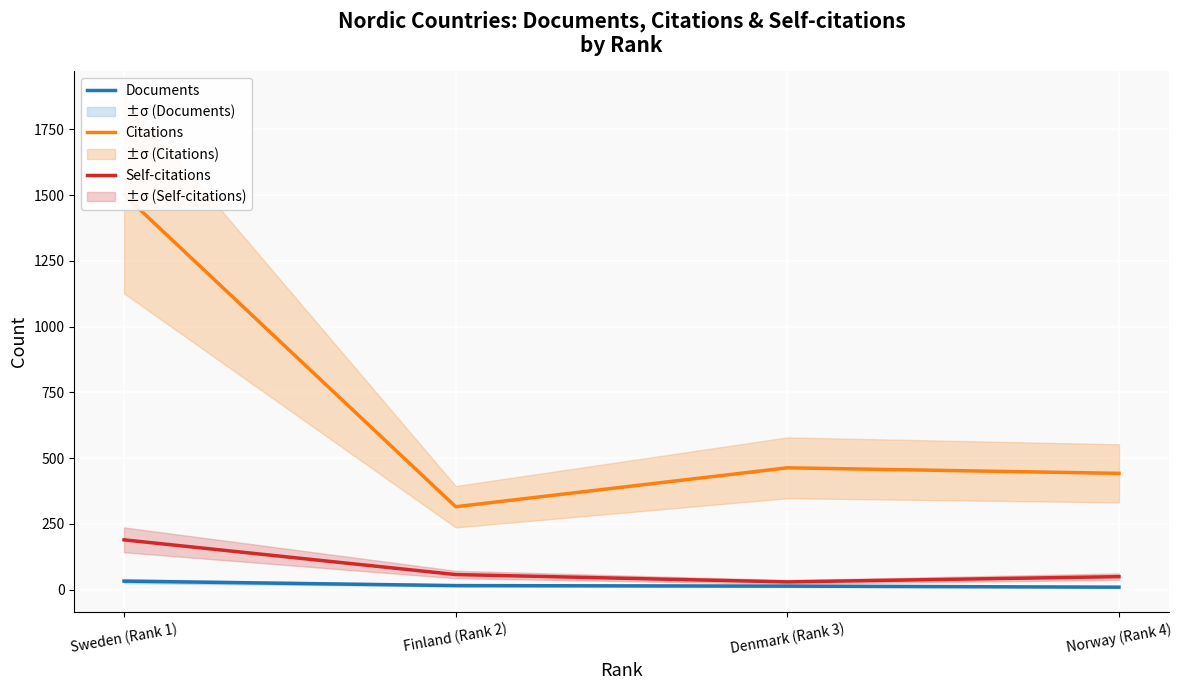

What is the maximum value for Citations?

1502